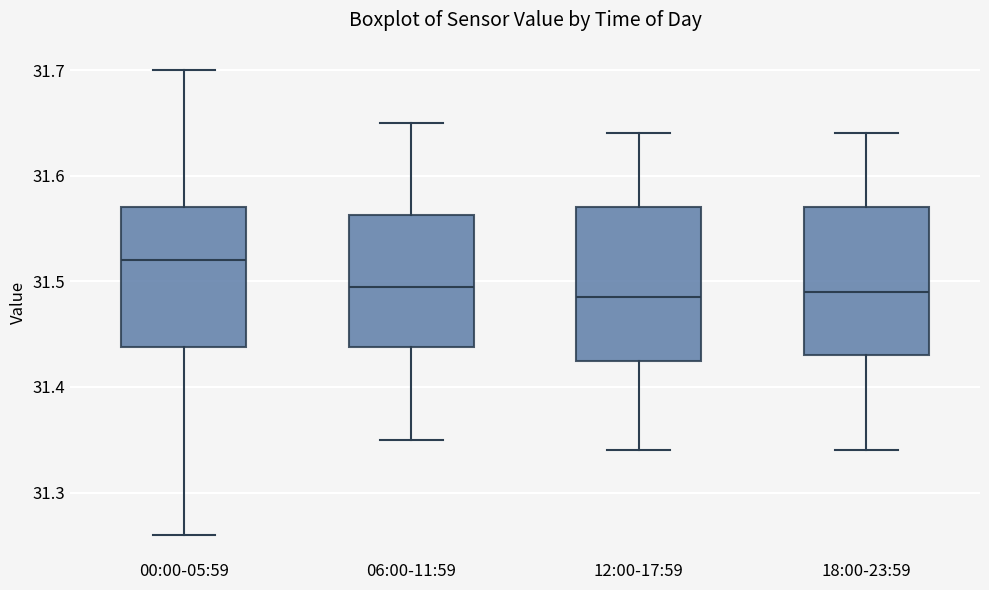

Where does the upper whisker of the box for 18:00-23:59 end on the y-axis? The values are not printed on the chart, so give them approximately, as read against the axis.

31.64